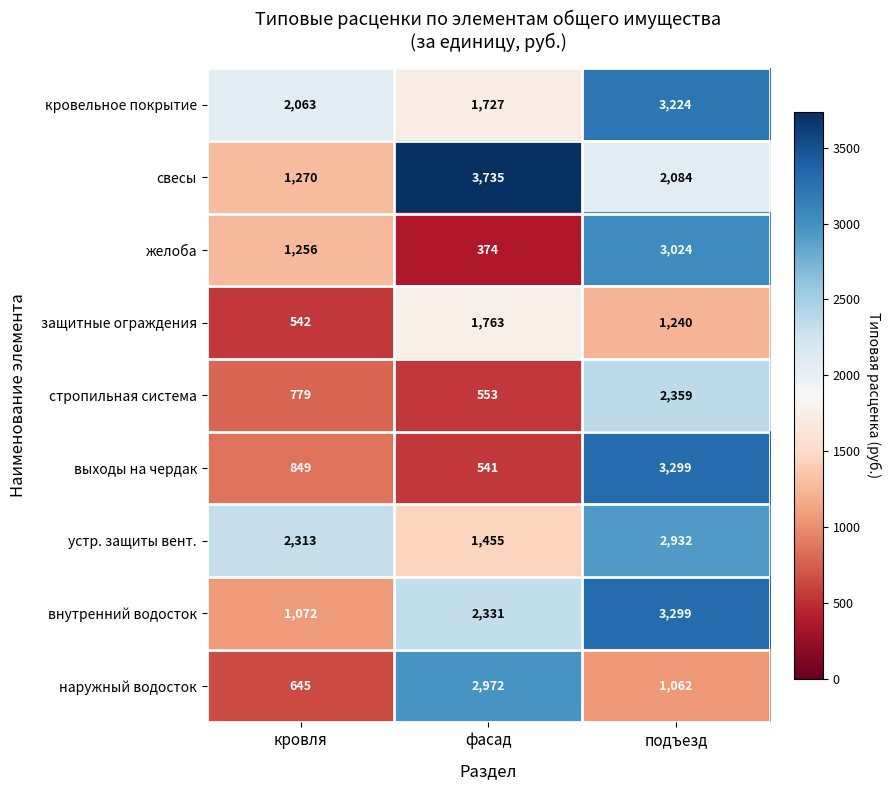

Rank the series at кровля from highest to lowest value.

устр. защиты вент., кровельное покрытие, свесы, желоба, внутренний водосток, выходы на чердак, стропильная система, наружный водосток, защитные ограждения